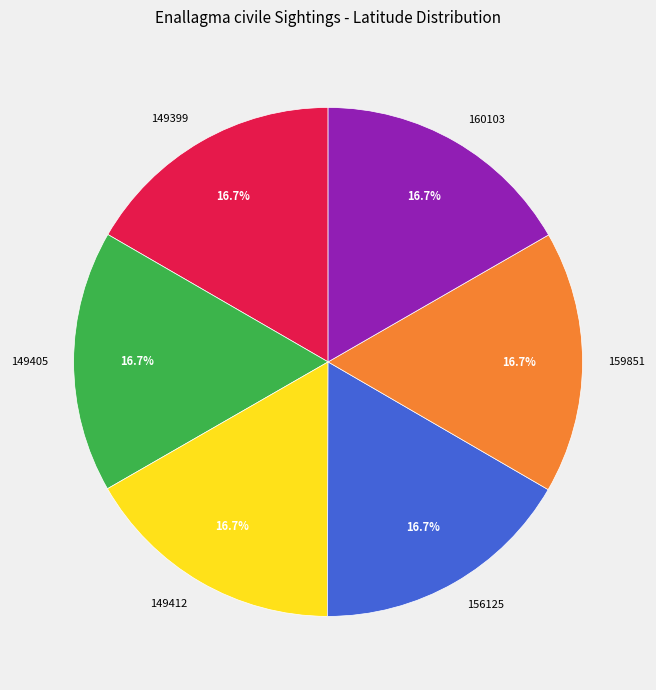

Approximately how many times larger is the value at 149399 compared to 156125?

1.0